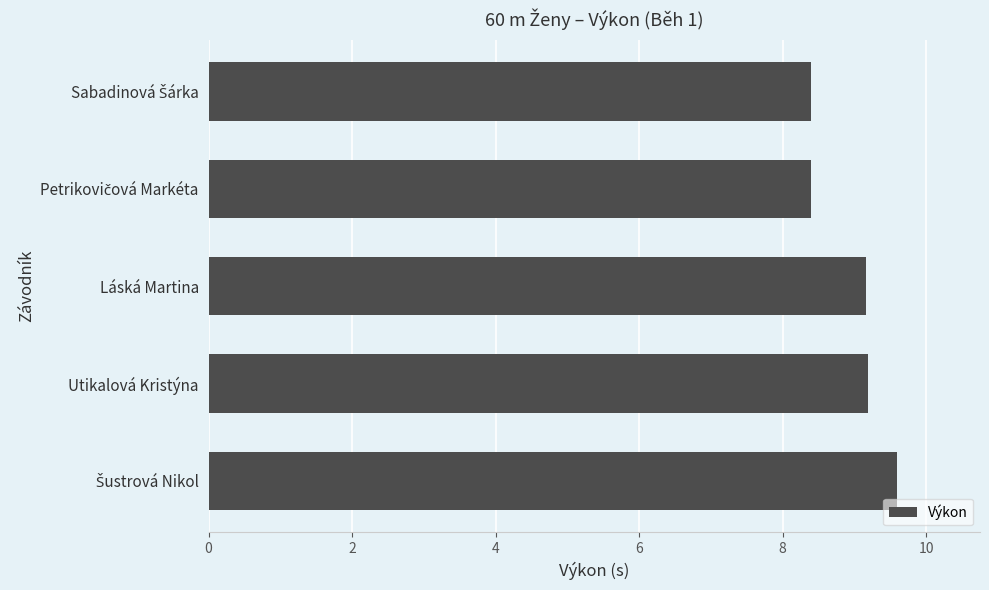

What value does the data have at Utikalová Kristýna?

9.2